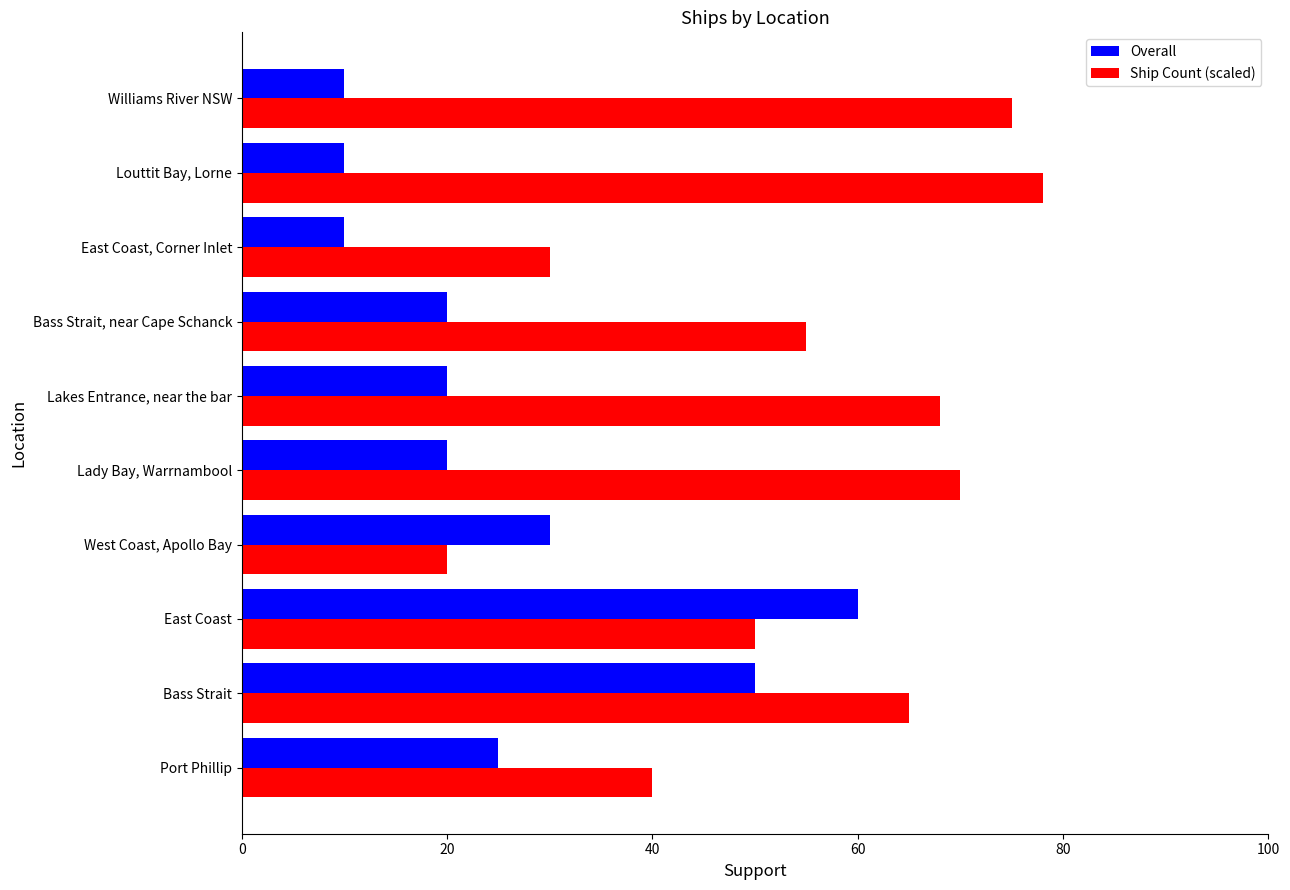

At which category is the sum across all series the highest?

Bass Strait